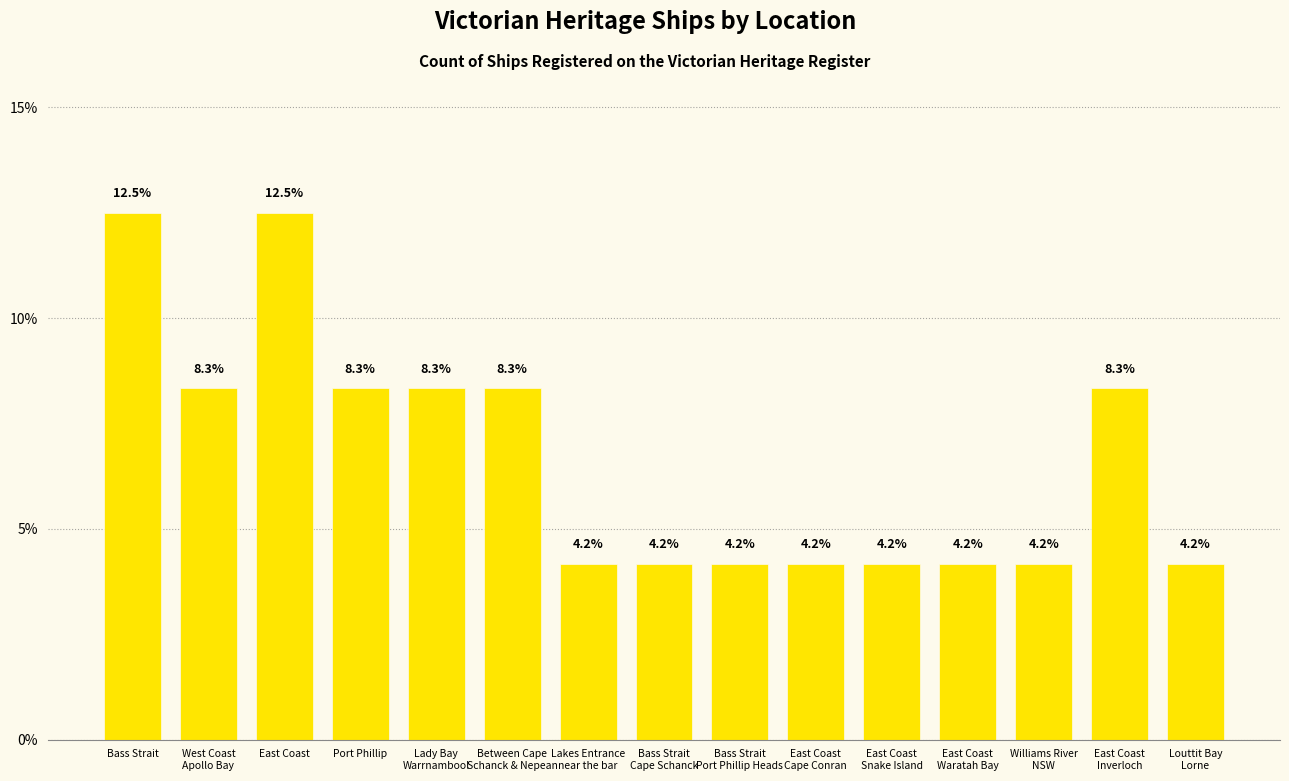

How many categories are shown in the chart?

15